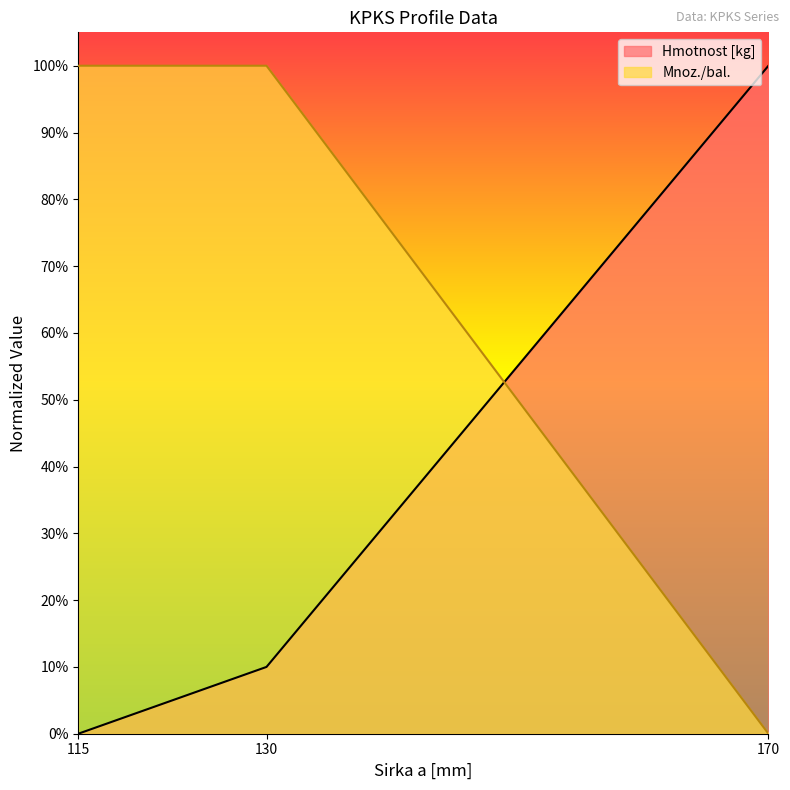

What is the total value across all series at 115?

1.0